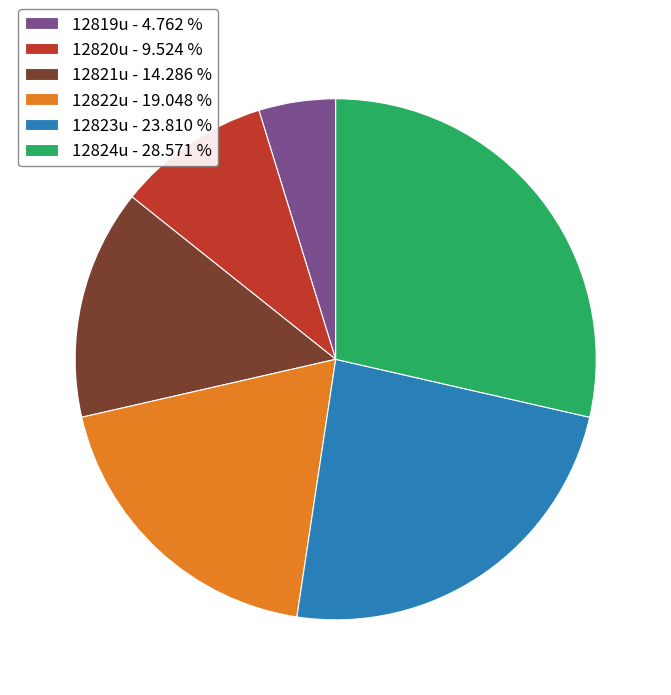

Does 12820u account for over 50% of the chart?

No